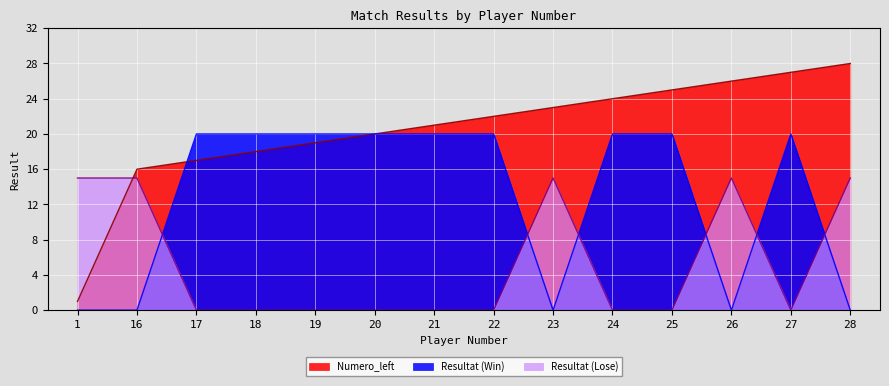

What is the spread (max minus min) of values at 28?

28